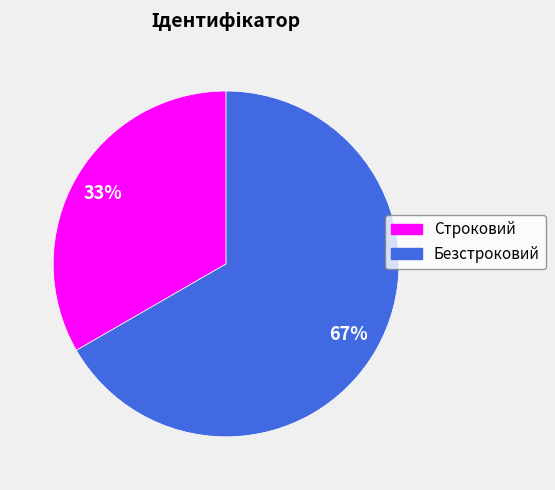

Do Безстроковий and Строковий together represent more than half of the pie?

Yes